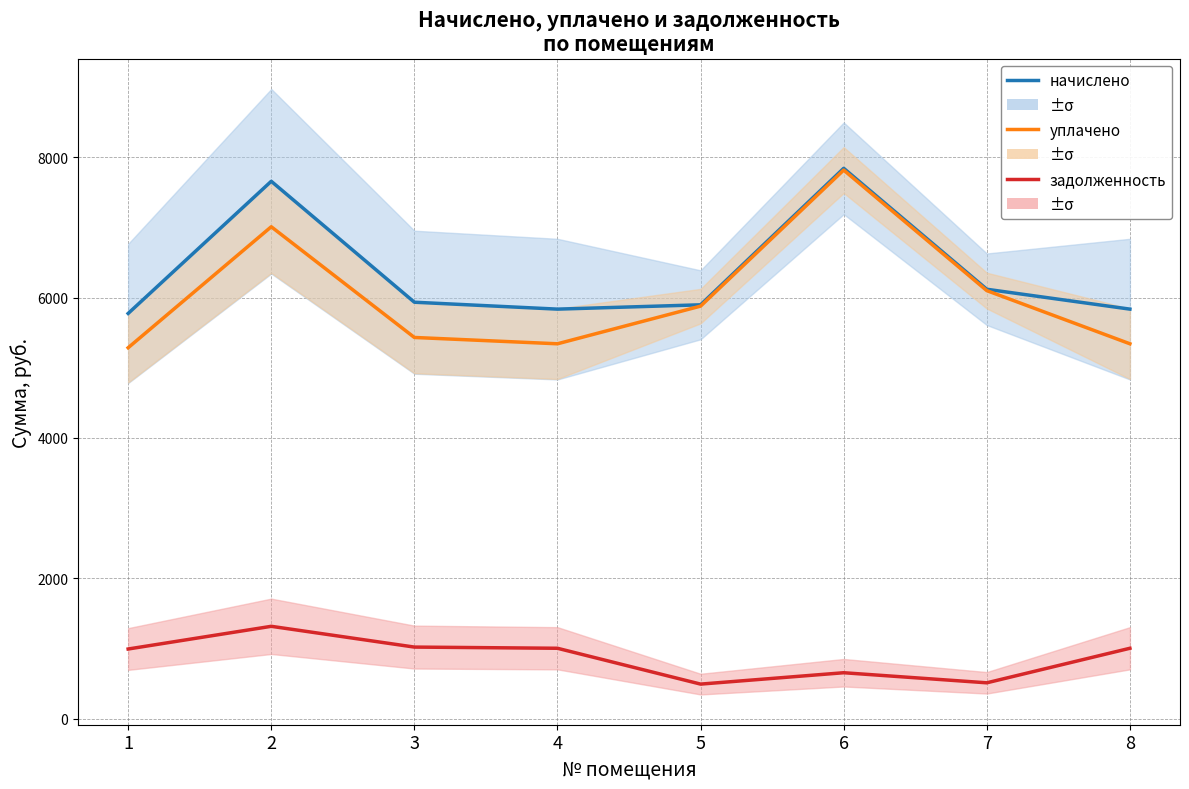

How many series are shown in this chart?

3